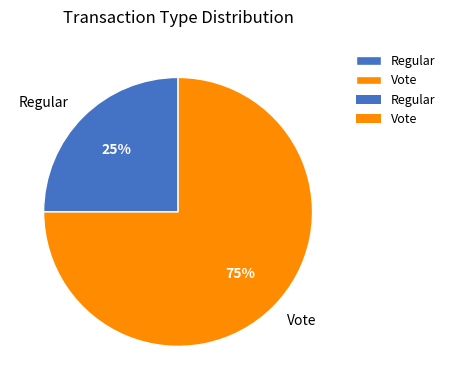

What percentage is the Regular slice, to the nearest percent?

25%